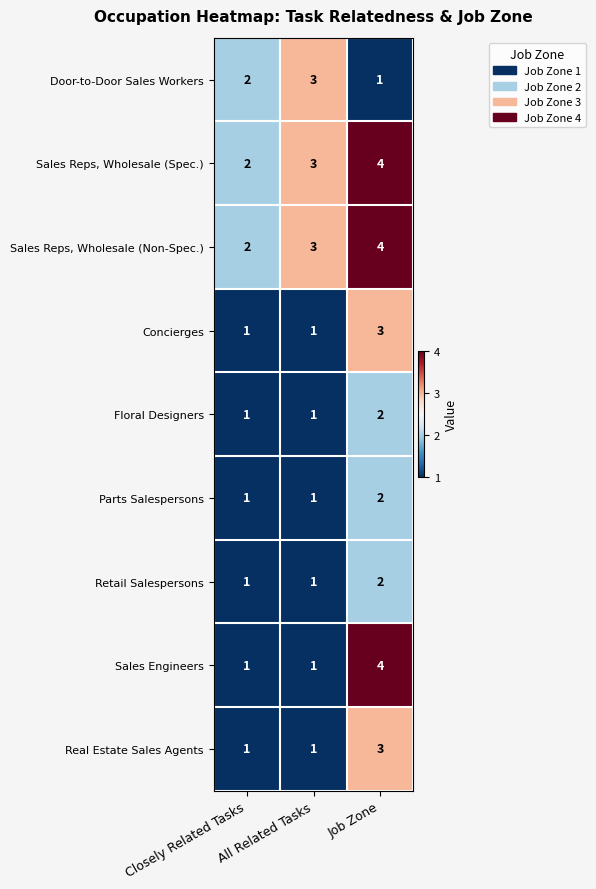

What is the average value of the Sales Reps, Wholesale (Spec.) series?

3